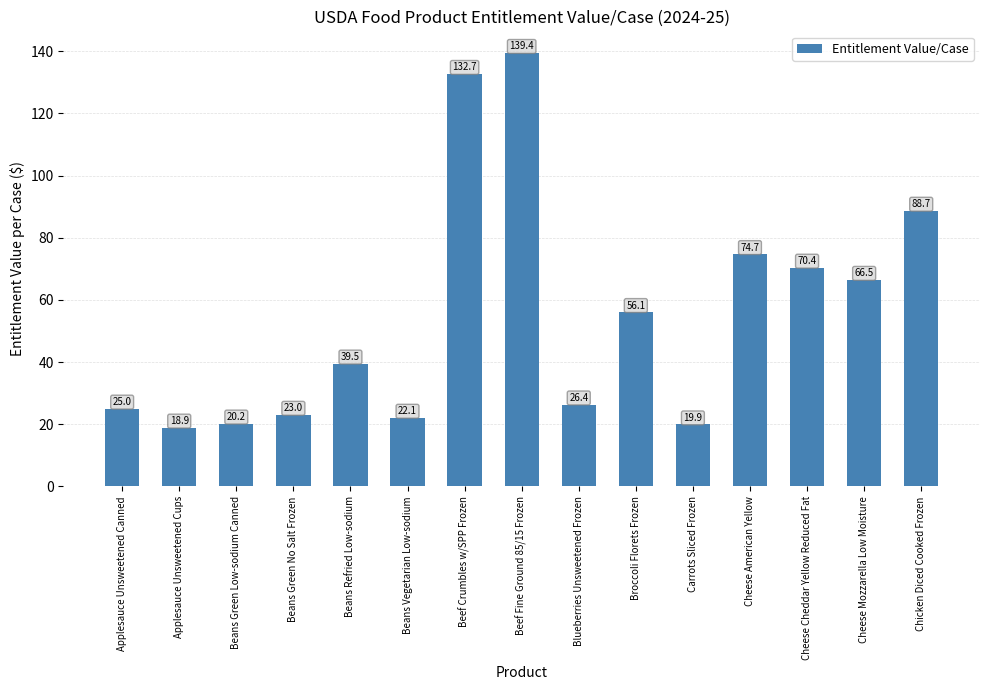

The value at Cheese Cheddar Yellow Reduced Fat is 70.4. True or false?

True